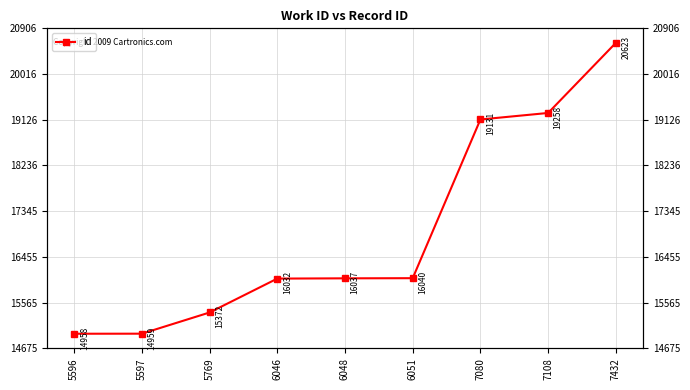

What is the sum of the values at 5769 and 7080?

34503